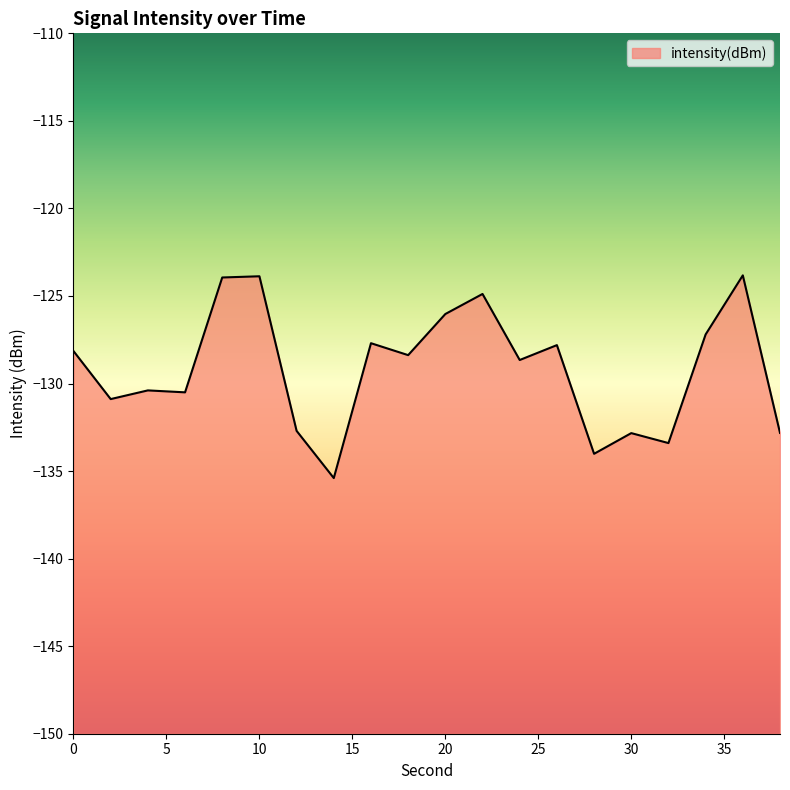

What is the value of the 5th point from the left?

-123.9